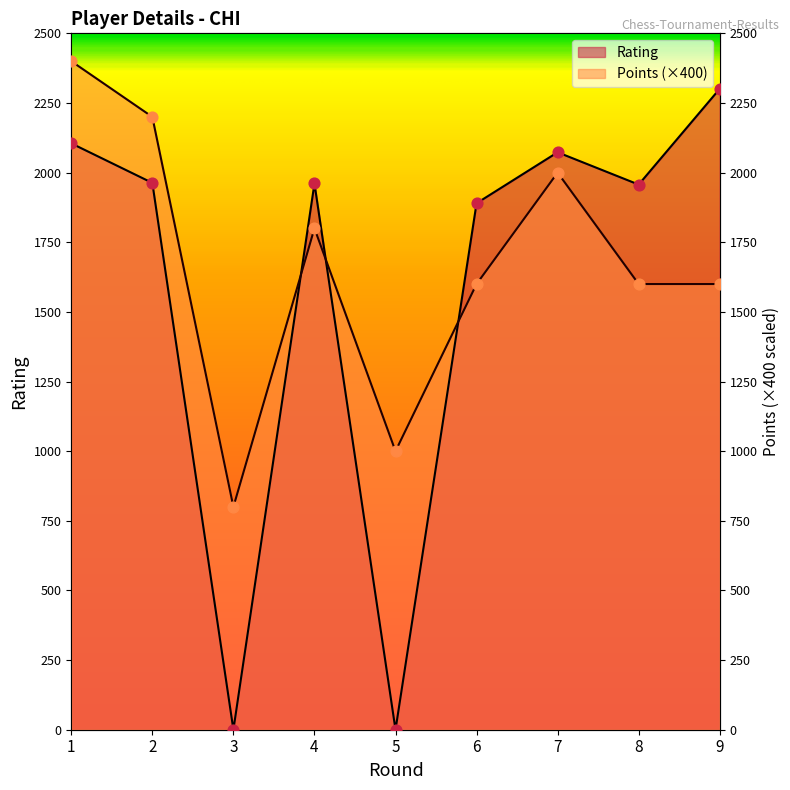

Which series has the largest total across all categories?

Points